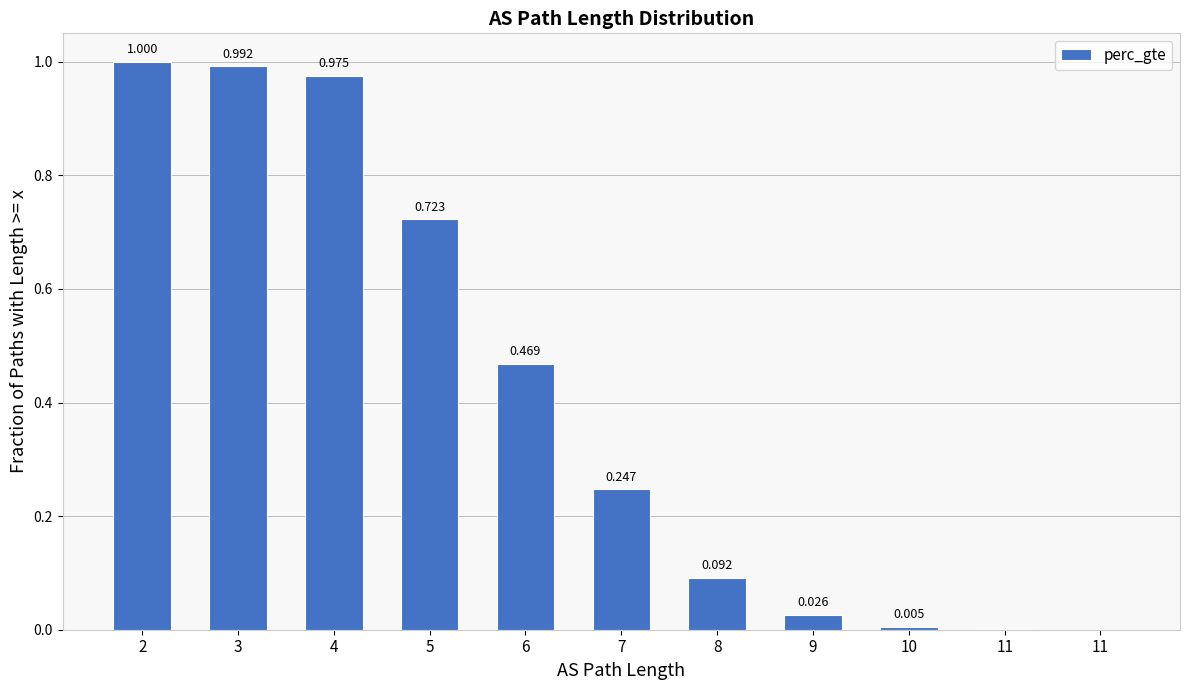

What is the change in value from 3 to 8?

-0.9